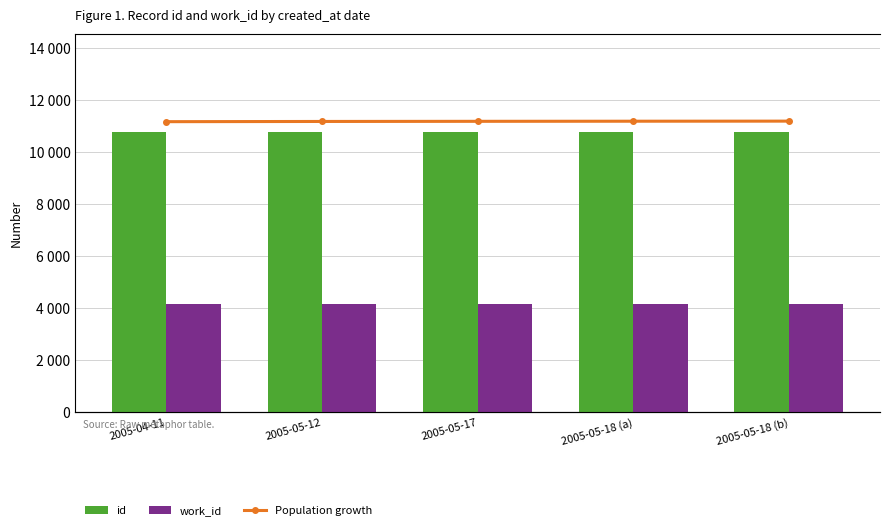

The id series shows 6492 at 2005-04-11. True or false?

False